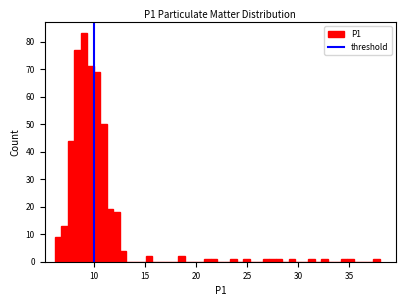

Around what value on the x-axis is the tallest bar? Give the approximate position of its centre, as read against the axis.

9.0